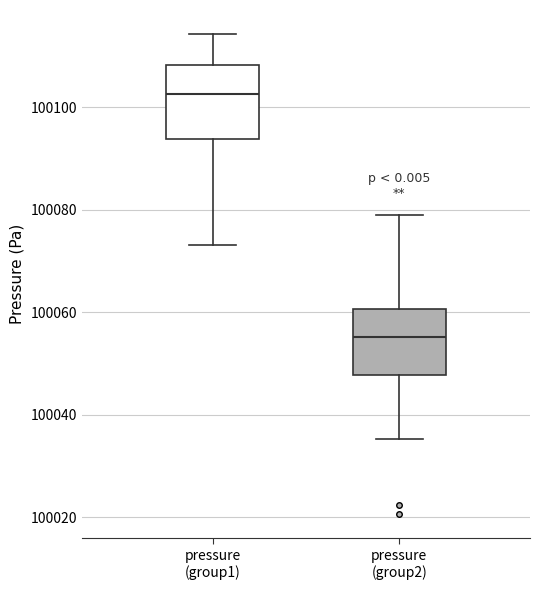

Reading left to right, transcribe this box plot: for each box, give where its median line is, the range the box spans, and where its two whiskers end, as read against the y-axis. The values are not printed on the chart, so give them approximately, as read against the axis.

pressure (group1): median 100102, box 100094 to 100108, whiskers 100074 to 100114
pressure (group2): median 100056, box 100048 to 100060, whiskers 100036 to 100078